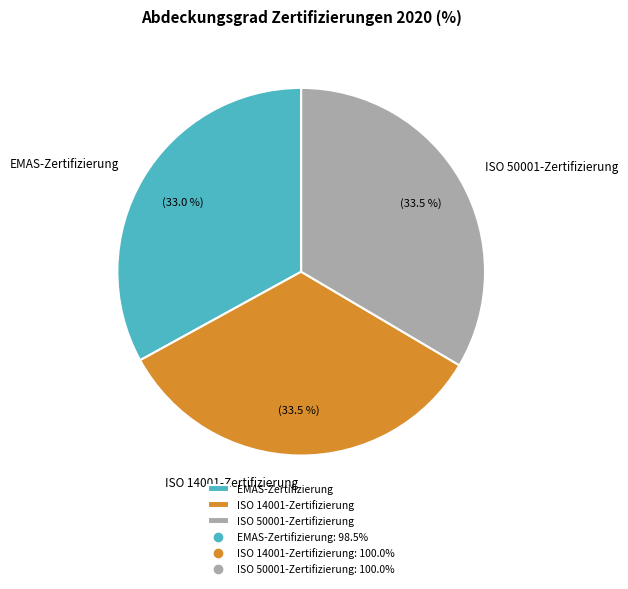

Between EMAS-Zertifizierung and ISO 14001-Zertifizierung, which is larger?

ISO 14001-Zertifizierung